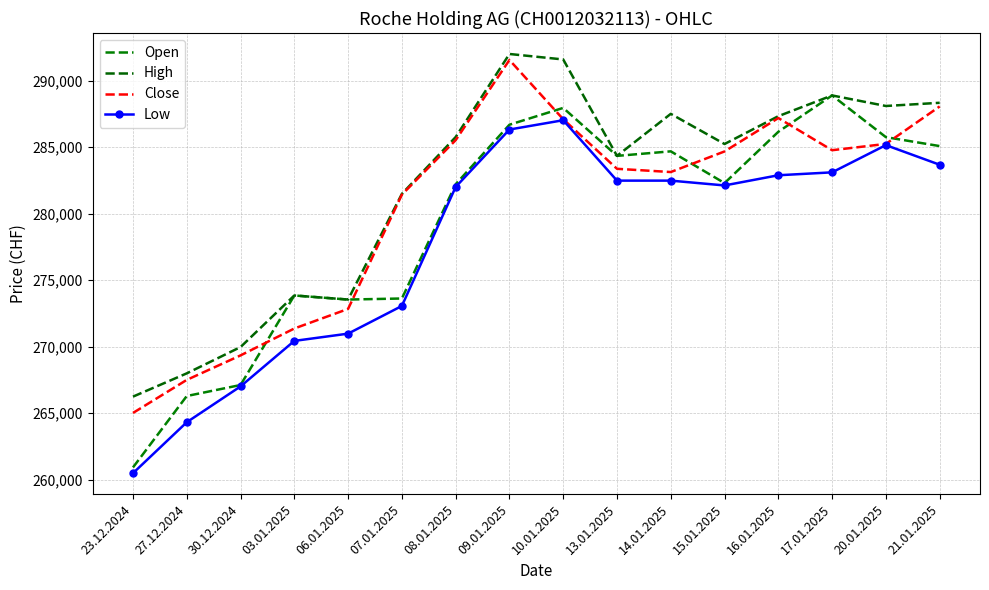

In Low, how many points are higher than both neighbors (excluding endpoints)?

2